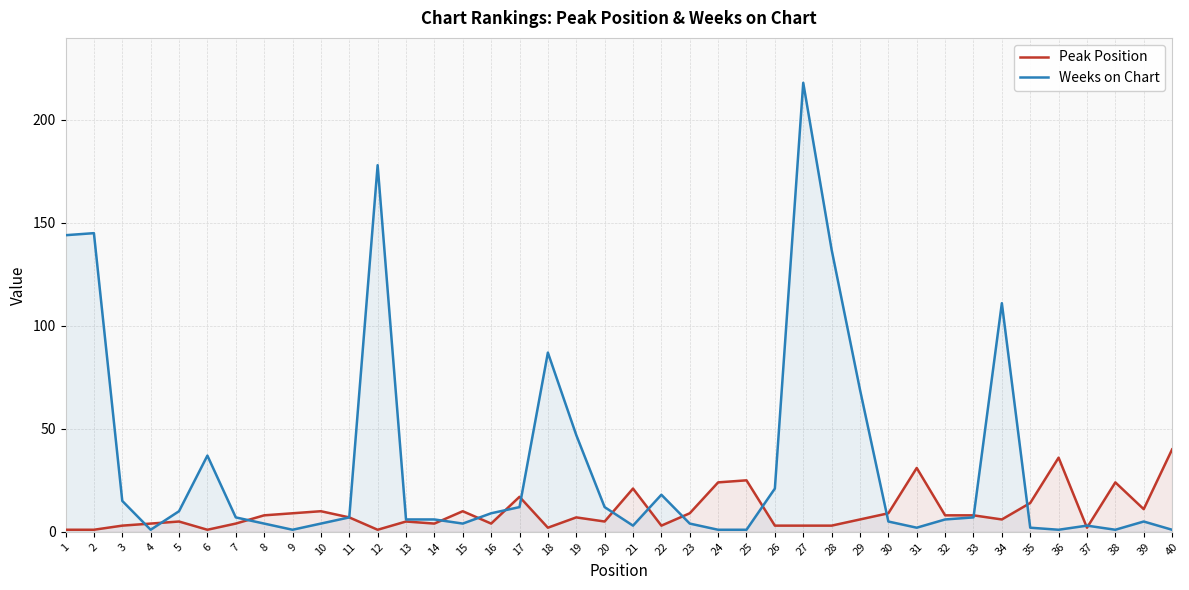

Reading right to left, extract all data points from this chart.

Peak Position: 40	11	24	2	36	14	6	8	8	31	9	6	3	3	3	25	24	9	3	21	5	7	2	17	4	10	4	5	1	7	10	9	8	4	1	5	4	3	1	1
Weeks on Chart: 1	5	1	3	1	2	111	7	6	2	5	69	137	218	21	1	1	4	18	3	12	47	87	12	9	4	6	6	178	7	4	1	4	7	37	10	1	15	145	144